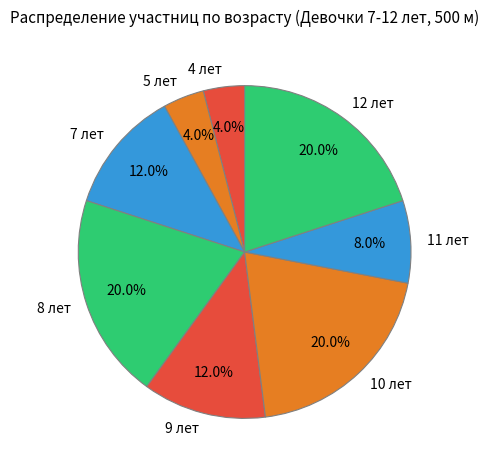

Is there any slice that represents more than half of the pie?

No